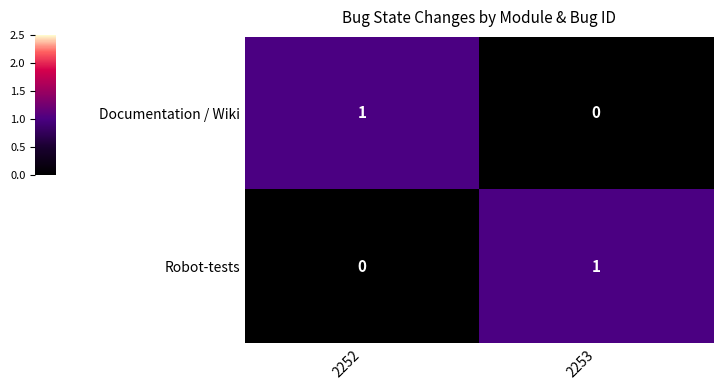

Rank the series at 2252 from highest to lowest value.

Documentation / Wiki, Robot-tests